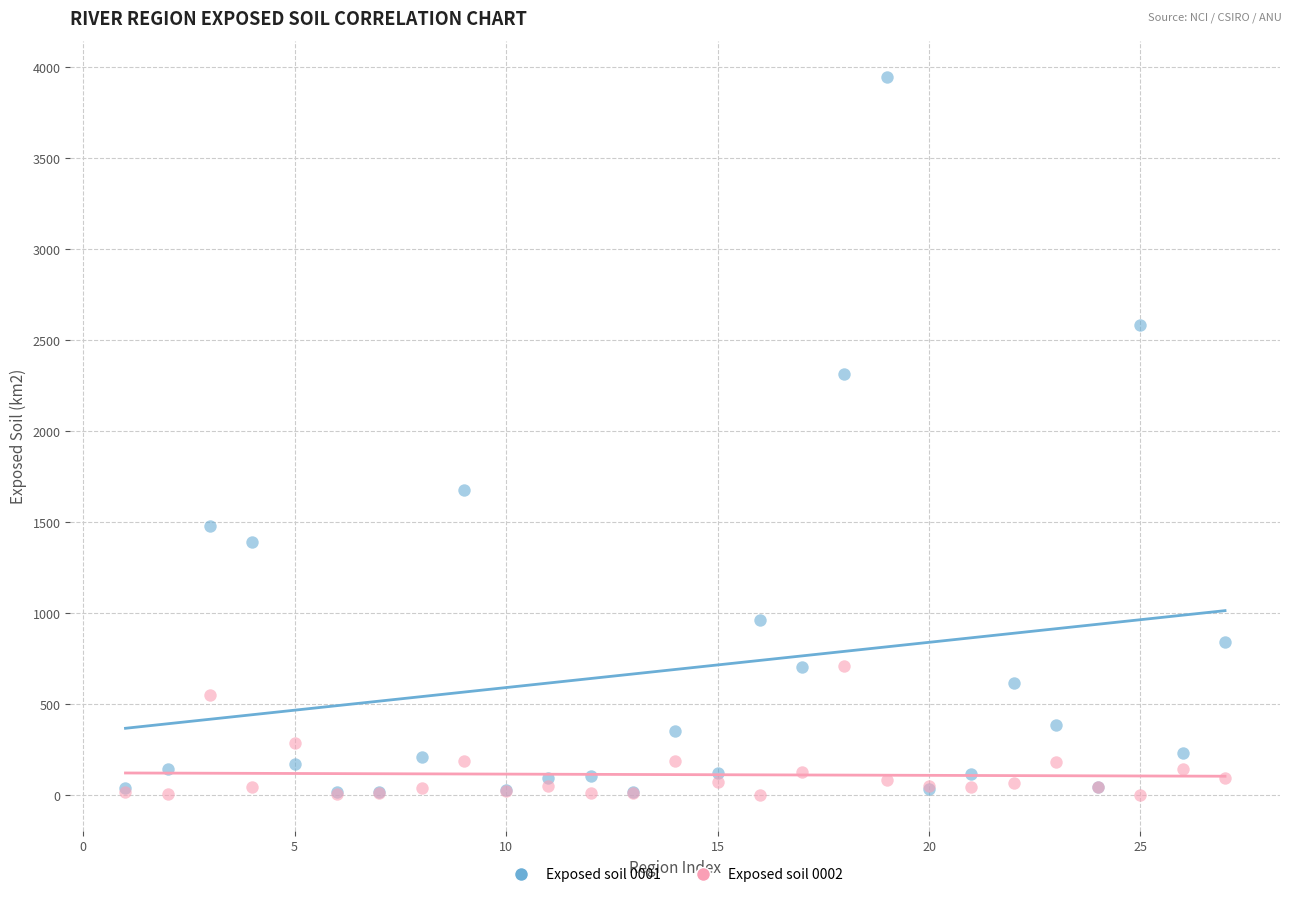

Across all series, what Y value is closest to 1972?

1675.8